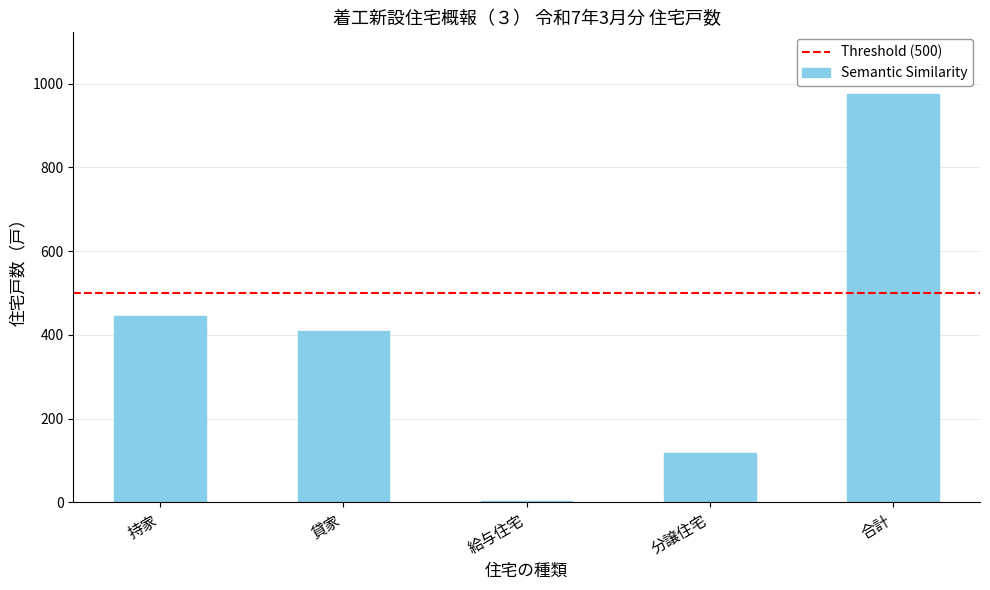

True or false: the data shows 410 at 貸家.

True